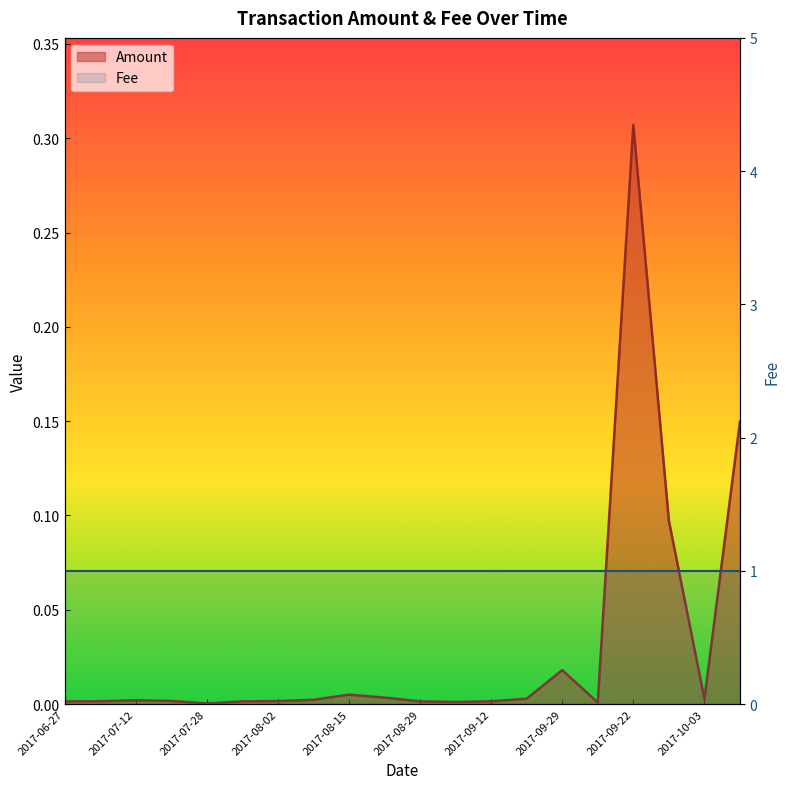

What is the label of the 15th point from the left?

2017-09-29